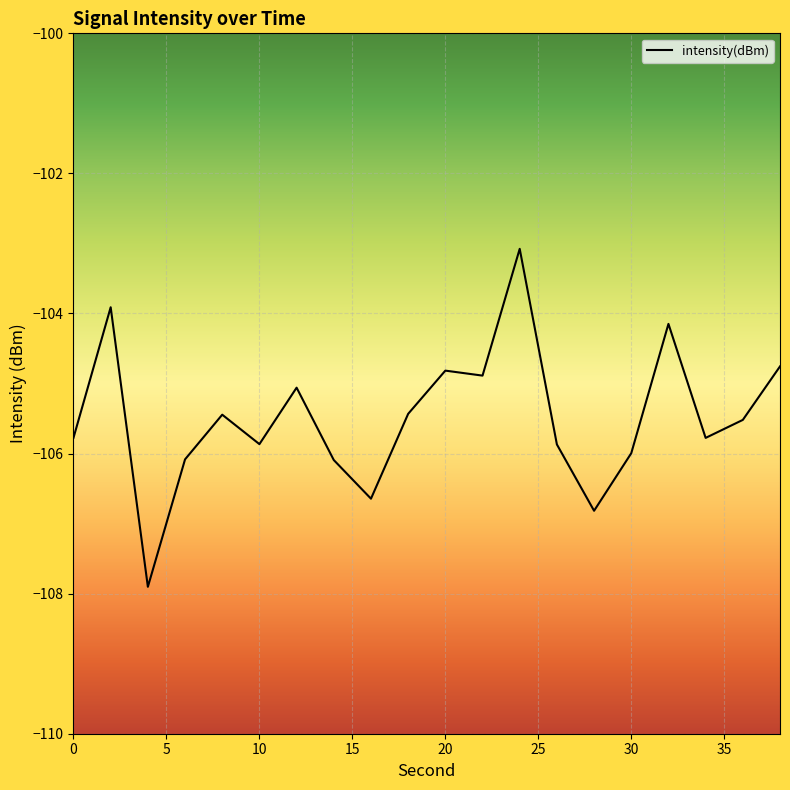

What is the maximum value shown in the chart?

-103.1